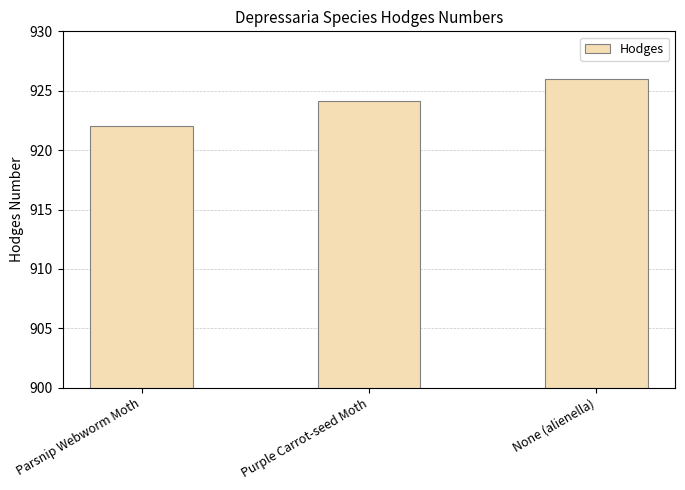

What is the change in value from Purple Carrot-seed Moth to None (alienella)?

+1.9